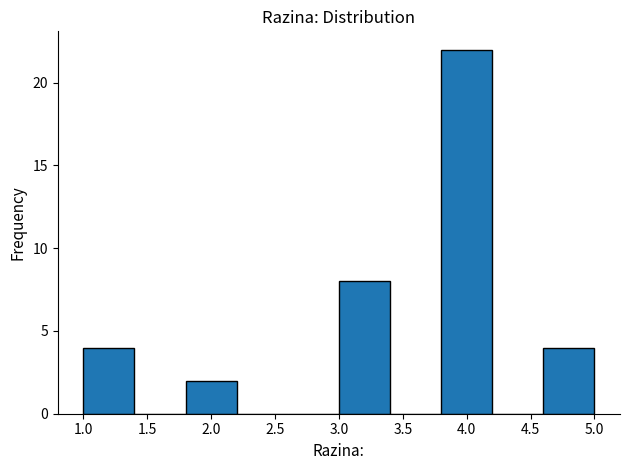

What is the height of the bar covering 1.0 to 1.4 on the x-axis? The values are not printed on the chart, so give them approximately, as read against the axis.

4